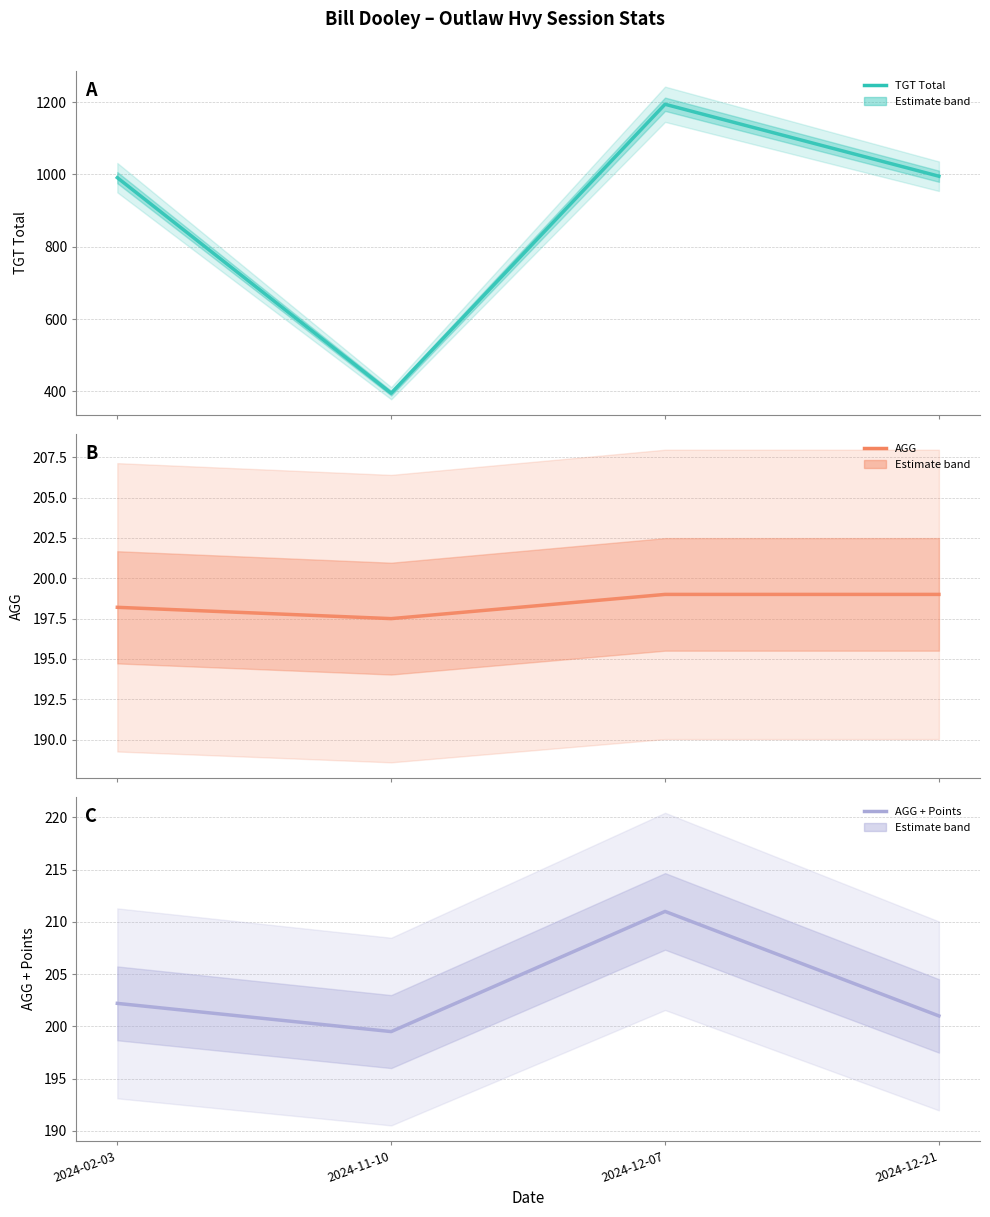

Where is the first local minimum for TGT Total?

2024-11-10